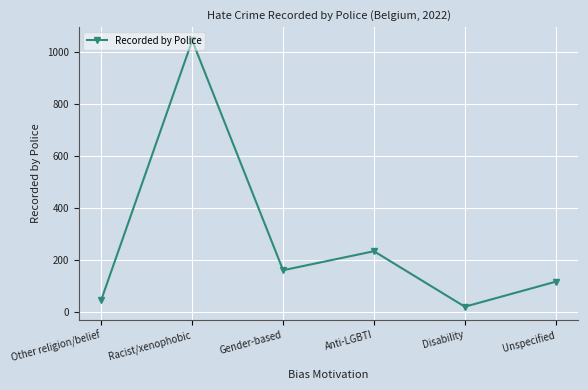

Reading right to left, transcribe all the data shown in this chart.

117	21	234	161	1043	48